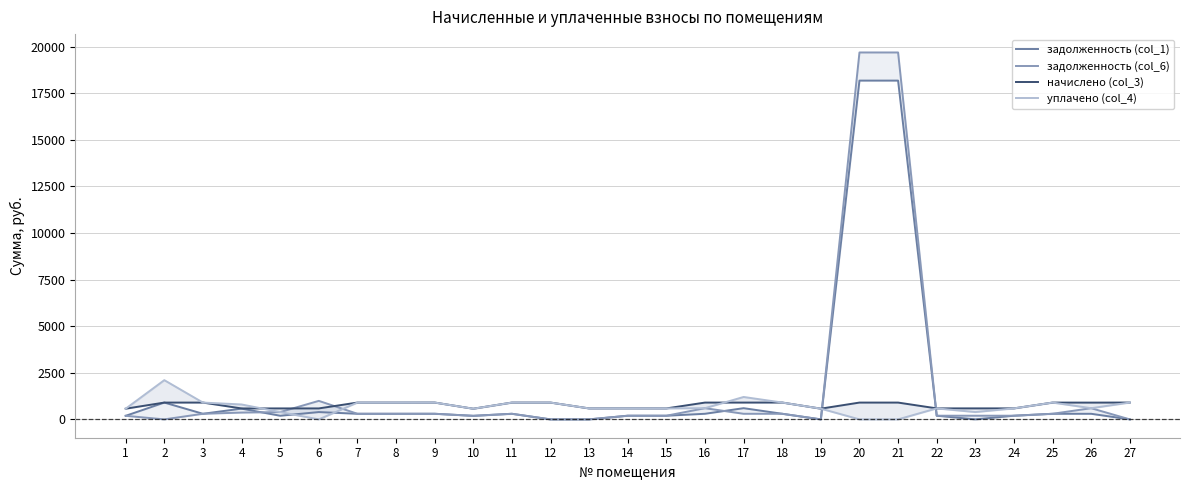

Which series has the largest total across all categories?

задолженность (col_6)